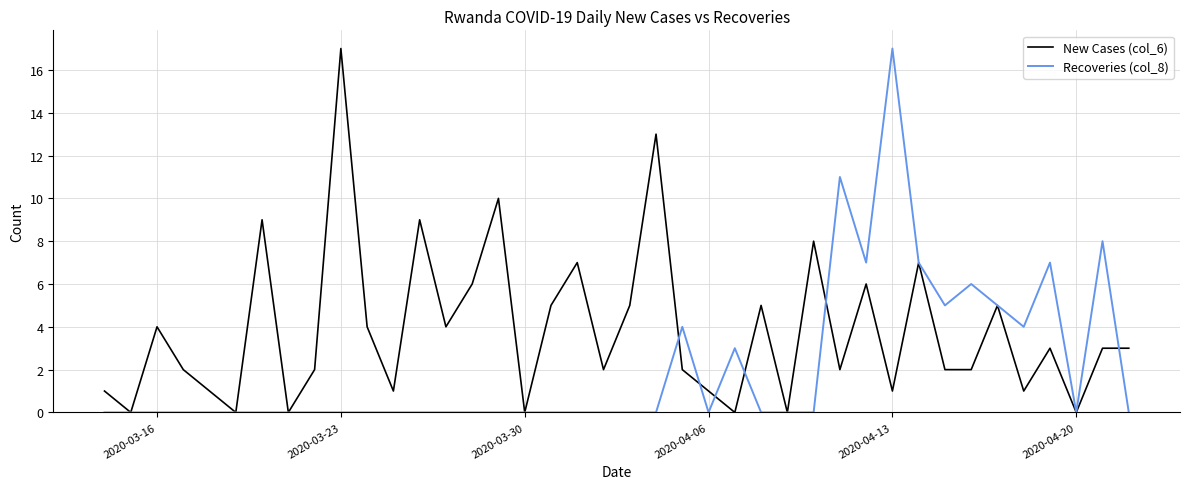

Reading right to left, what are all the values shown in this chart?

New Cases (col_6): 3	3	0	3	1	5	2	2	7	1	6	2	8	0	5	0	1	2	13	5	2	7	5	0	10	6	4	9	1	4	17	2	0	9	0	1	2	4	0	1
Recoveries (col_8): 0	8	0	7	4	5	6	5	7	17	7	11	0	0	0	3	0	4	0	0	0	0	0	0	0	0	0	0	0	0	0	0	0	0	0	0	0	0	0	0